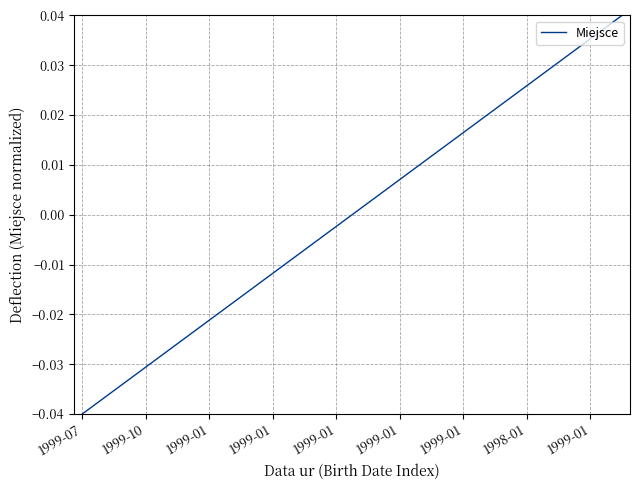

True or false: there are more than 0 points higher than both neighbors.

False